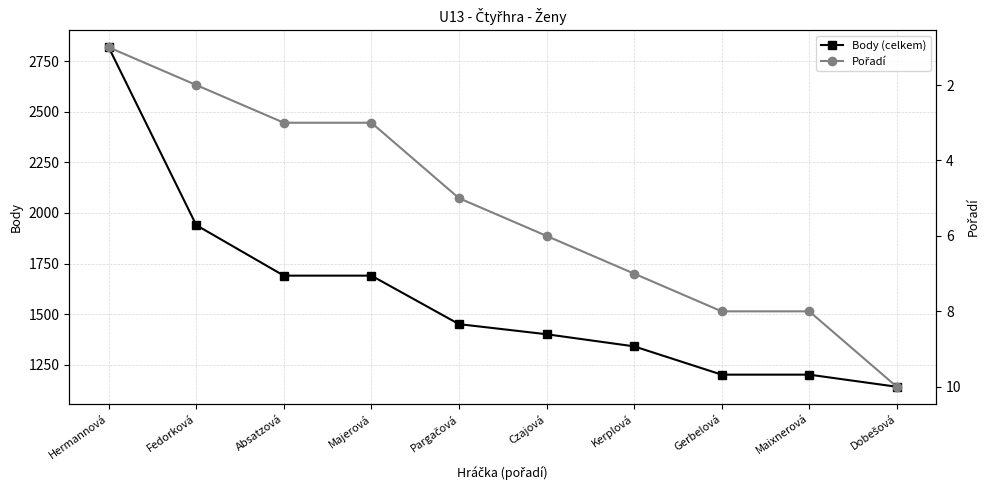

At which category is the sum across all series the highest?

Hermannová